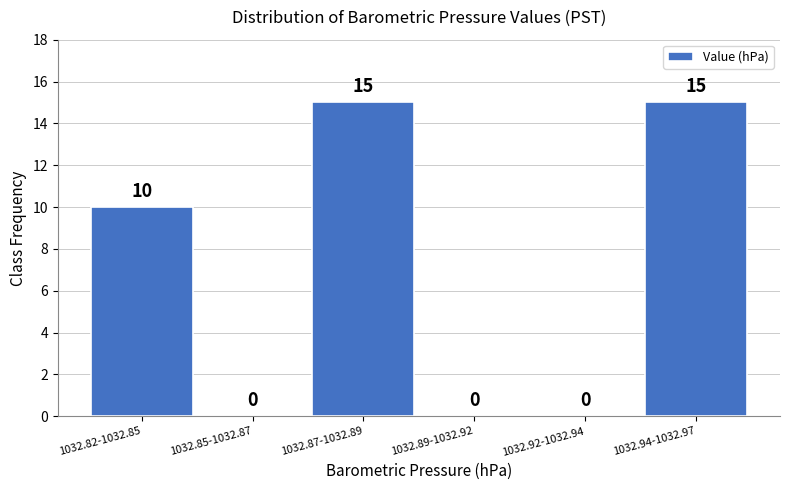

What is the sum of all values?

40